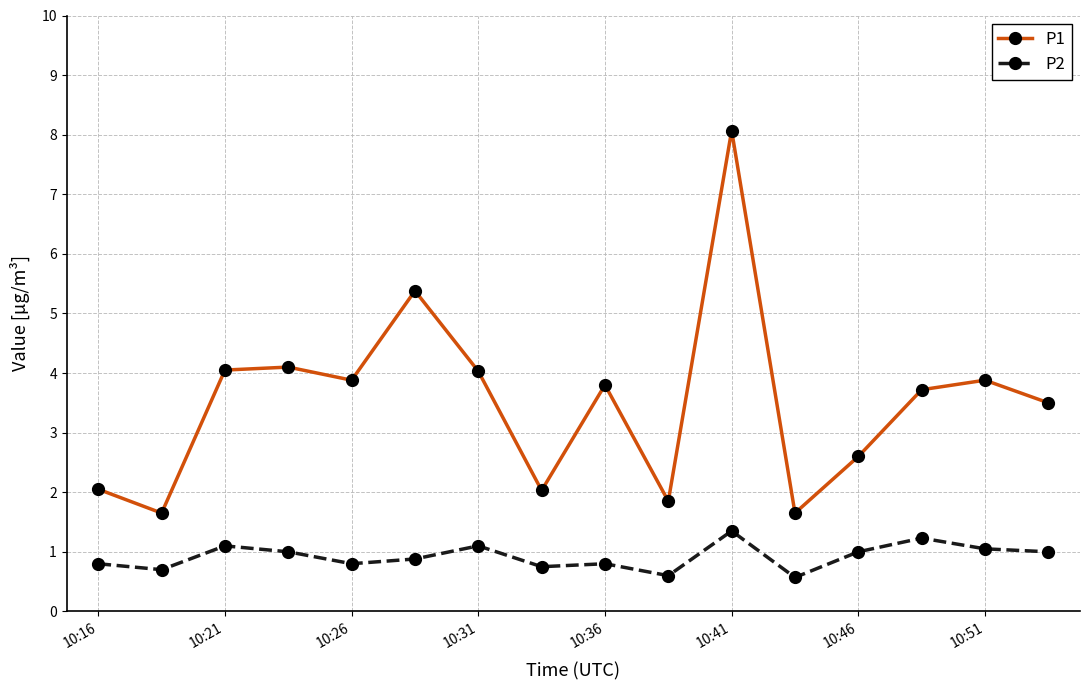

True or false: P1 has more than 0 points higher than both neighbors.

True